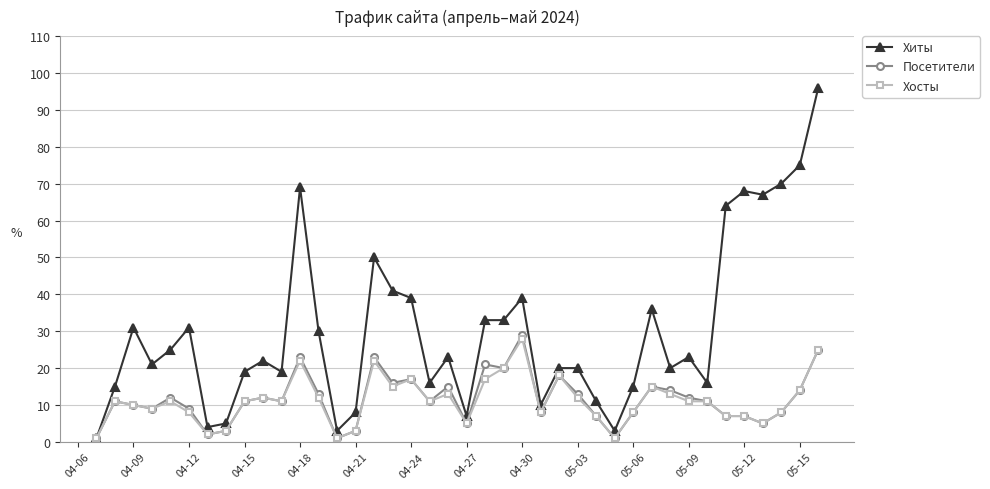

What is the maximum value shown in the chart?

96